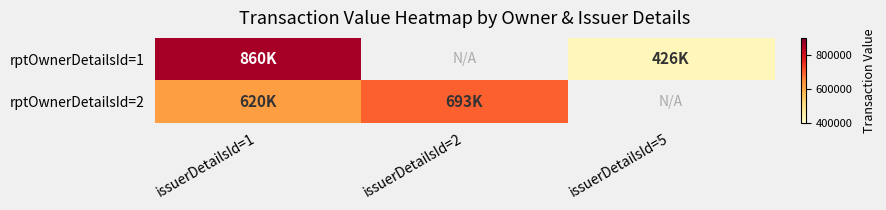

What is the maximum value for rptOwnerDetailsId=2?

692990.0